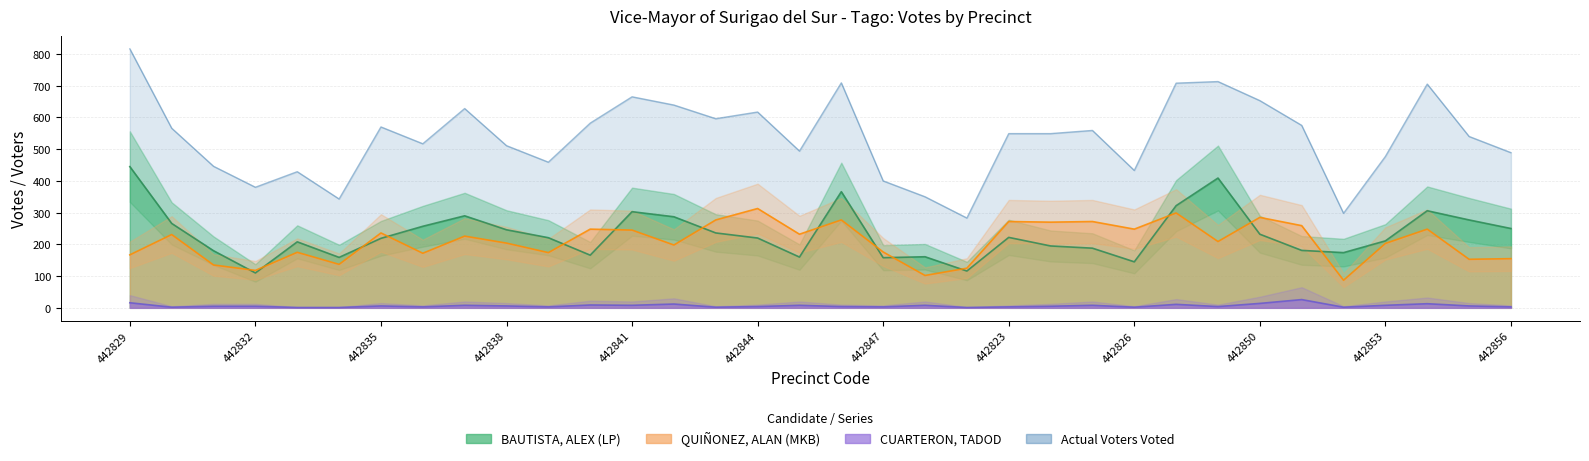

True or false: Actual Voters Voted has a value of 1344 at 442829.

False